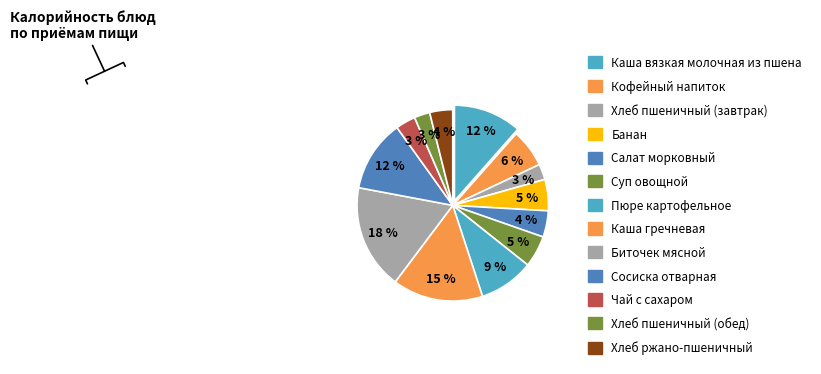

How many slices are in this pie chart?

13